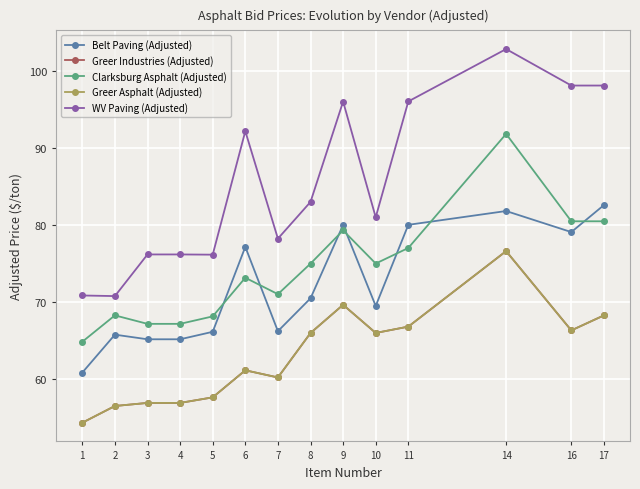

The value of Belt Paving (Adjusted) at 3 is 65.2. True or false?

True